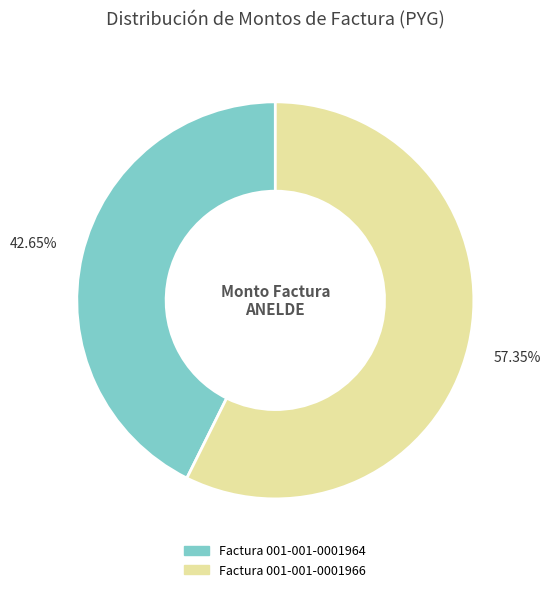

How many segments does this pie chart have?

2